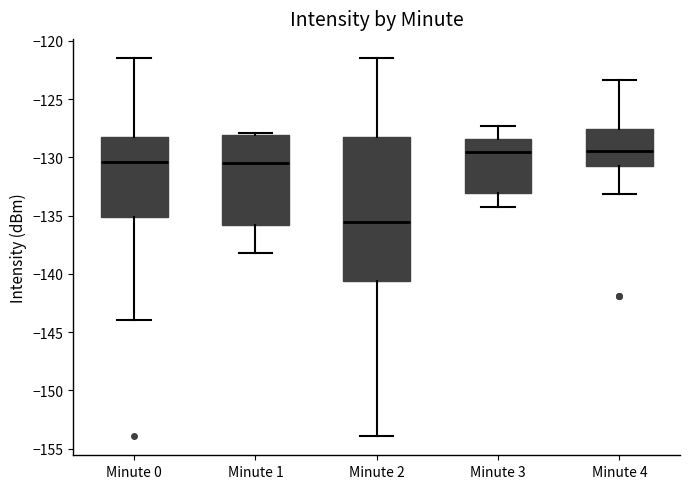

Reading left to right, transcribe this box plot: for each box, give where its median line is, the range the box spans, and where its two whiskers end, as read against the y-axis. The values are not printed on the chart, so give them approximately, as read against the axis.

Minute 0: median -130.5, box -135.0 to -128.5, whiskers -144.0 to -121.5
Minute 1: median -130.5, box -136.0 to -128.0, whiskers -138.0 to -128.0
Minute 2: median -135.5, box -140.5 to -128.5, whiskers -154.0 to -121.5
Minute 3: median -129.5, box -133.0 to -128.5, whiskers -134.0 to -127.5
Minute 4: median -129.5, box -130.5 to -127.5, whiskers -133.0 to -123.5